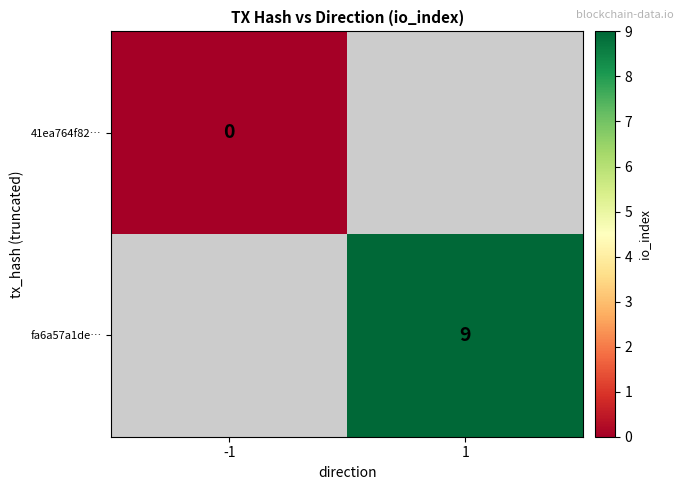

Rank the categories by 41ea764f82… value from highest to lowest.

-1, 1